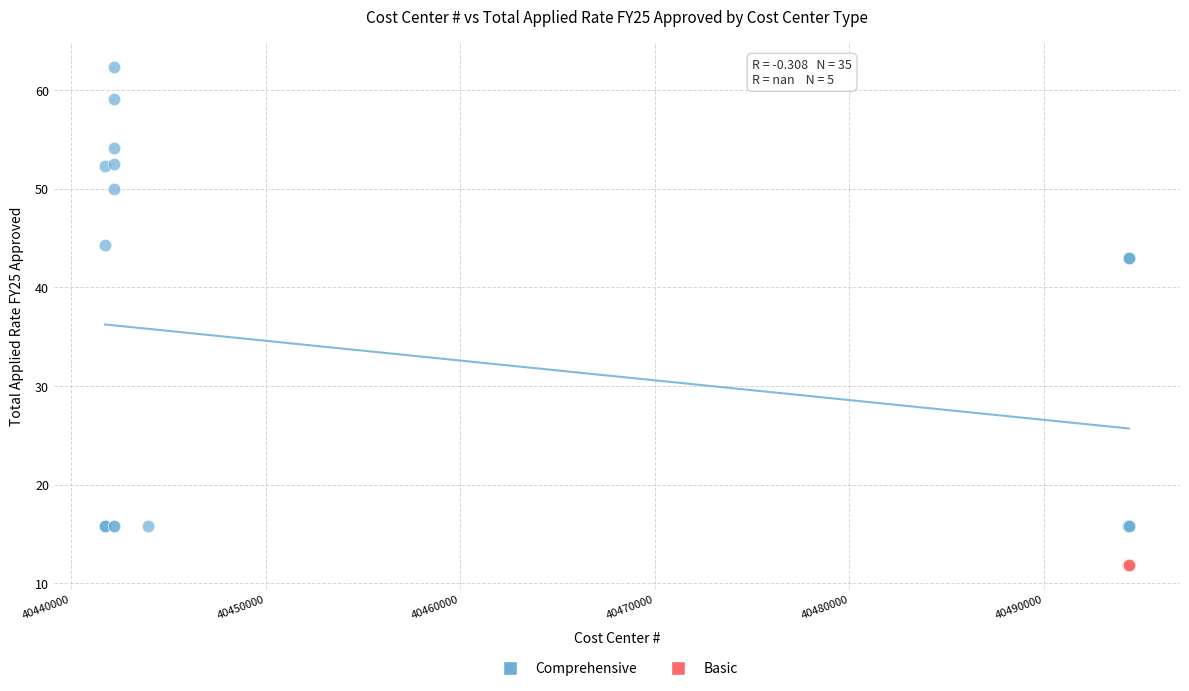

Which series reaches the minimum Y coordinate?

Basic